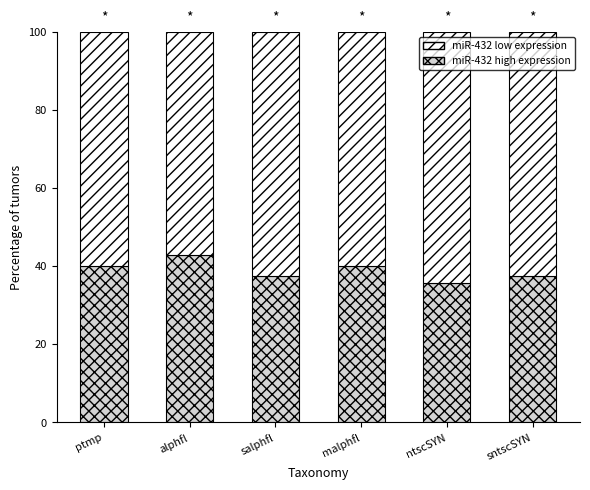

Are the bars grouped side by side (vs. stacked)?

No